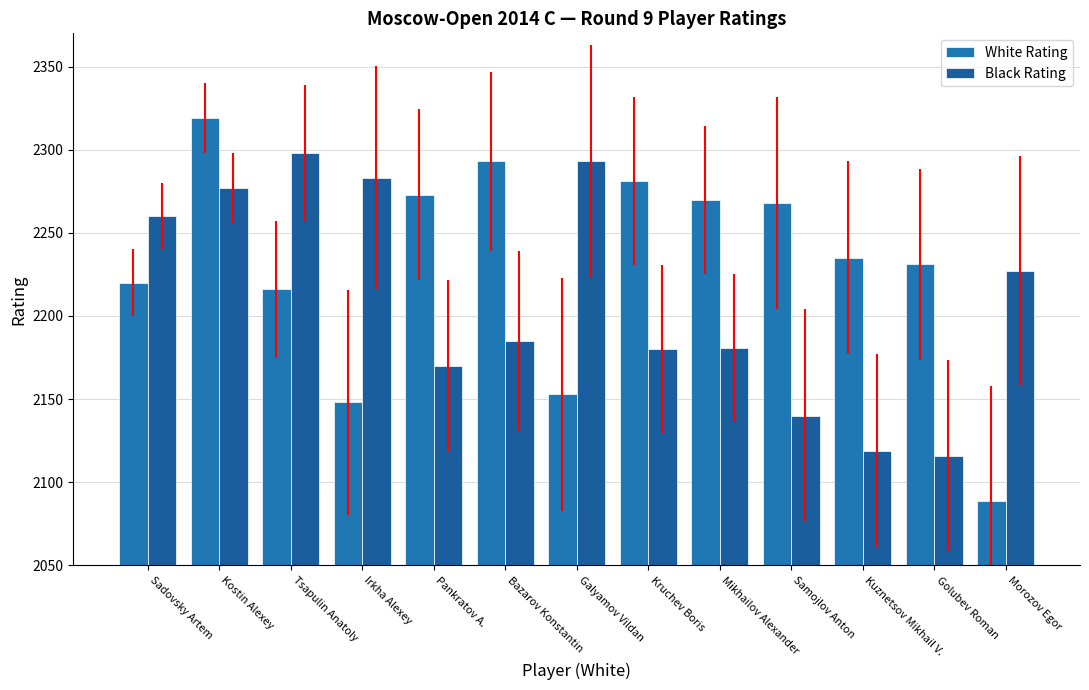

What is the average value of the Black Rating series?

2210